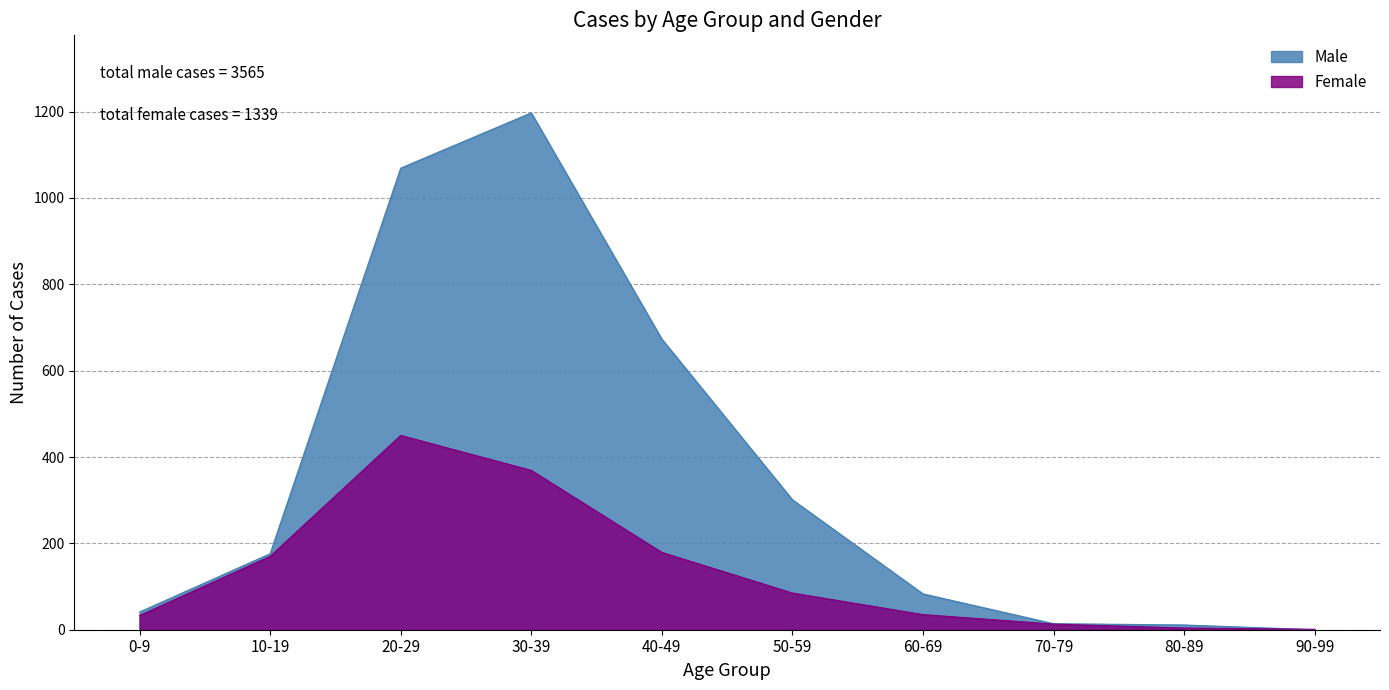

How many intersections are there between Female and Male?

1